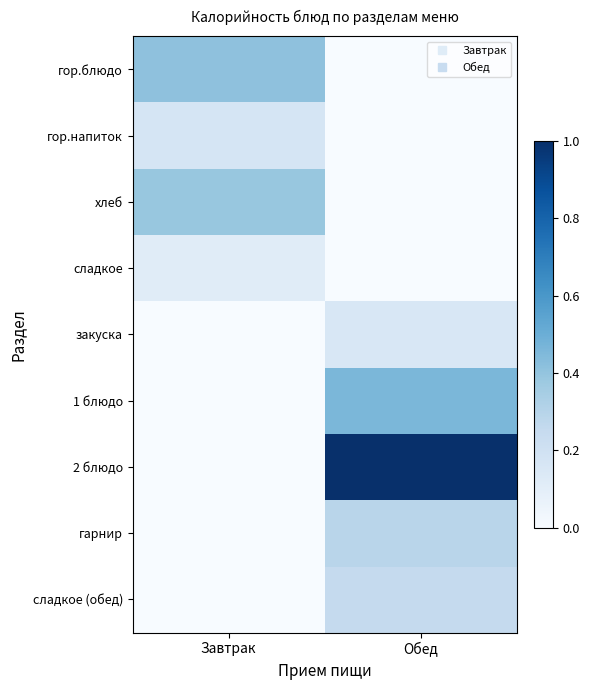

Rank the series at Обед from lowest to highest value.

гор.блюдо, гор.напиток, хлеб, сладкое, закуска, сладкое (обед), гарнир, 1 блюдо, 2 блюдо